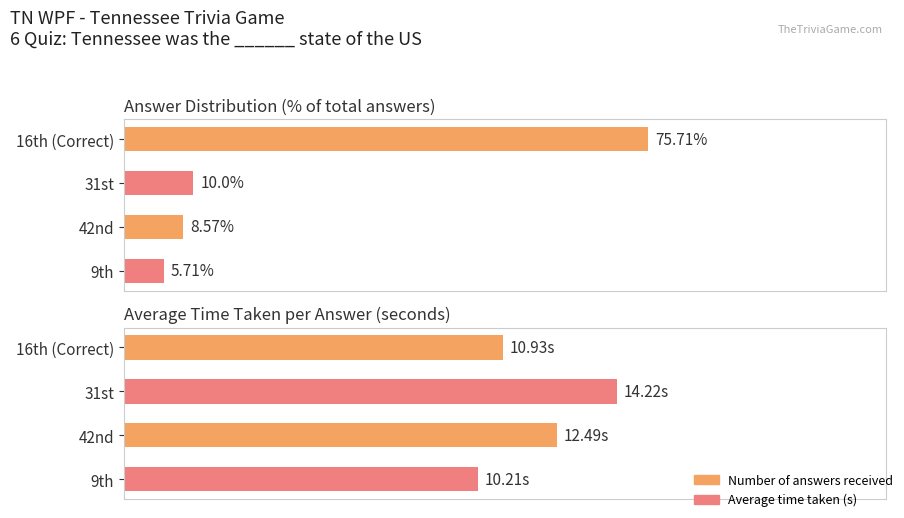

What is the sum of all Average time taken (seconds) values?

47.9